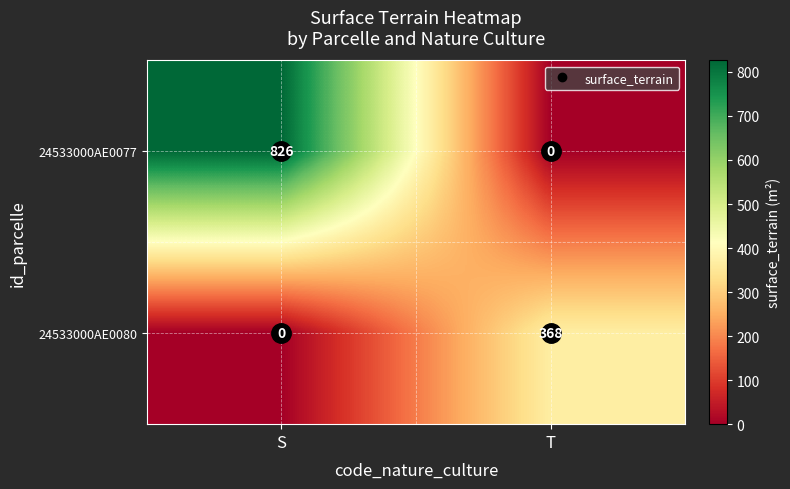

Which series has the widest spread of values?

24533000AE0077